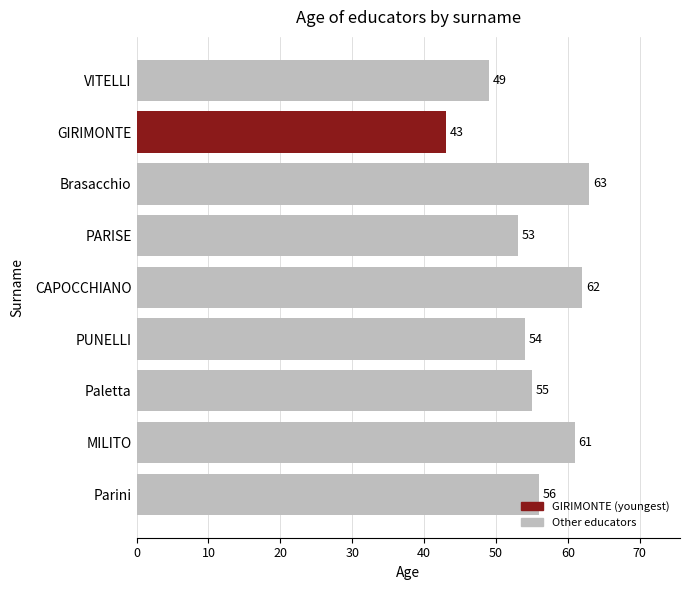

The chart shows a value of 54 at PUNELLI. True or false?

True